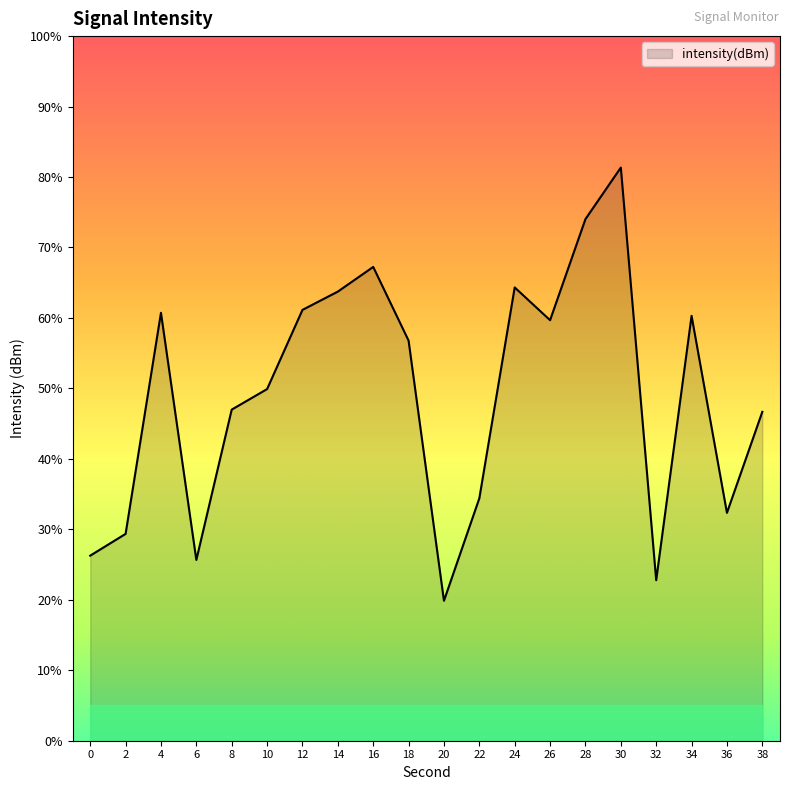

True or false: the data shows -121.1 at 28.

True